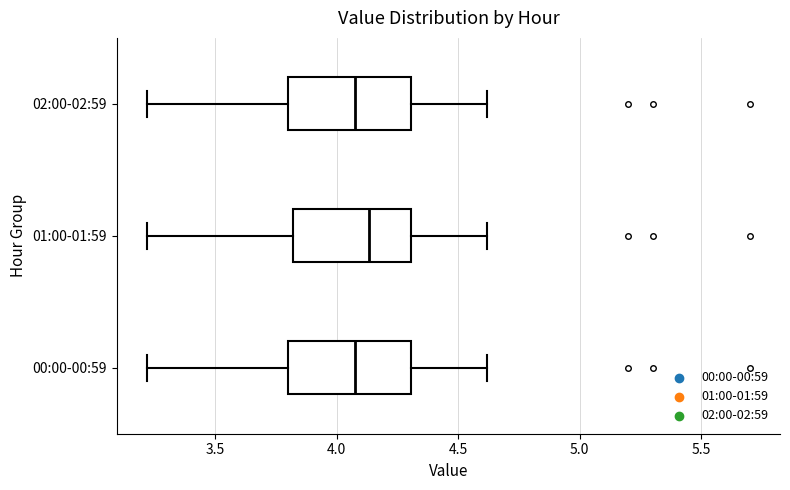

Where does the left whisker of the box for 01:00-01:59 end on the x-axis? The values are not printed on the chart, so give them approximately, as read against the axis.

3.20